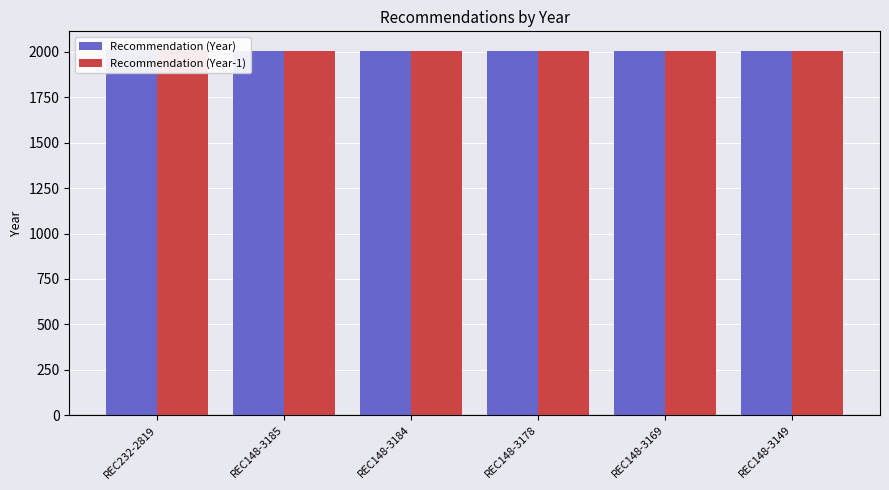

Is it true that Recommendation (Year-1) equals 3374 at REC148-3184?

False